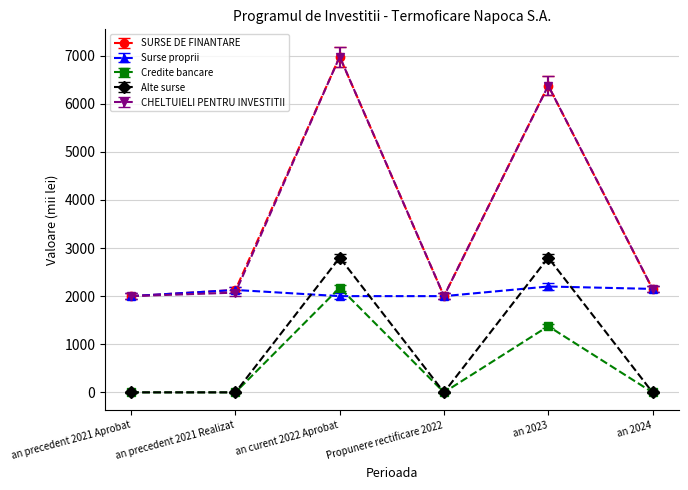

Where is the first local maximum for SURSE DE FINANTARE?

an curent 2022 Aprobat